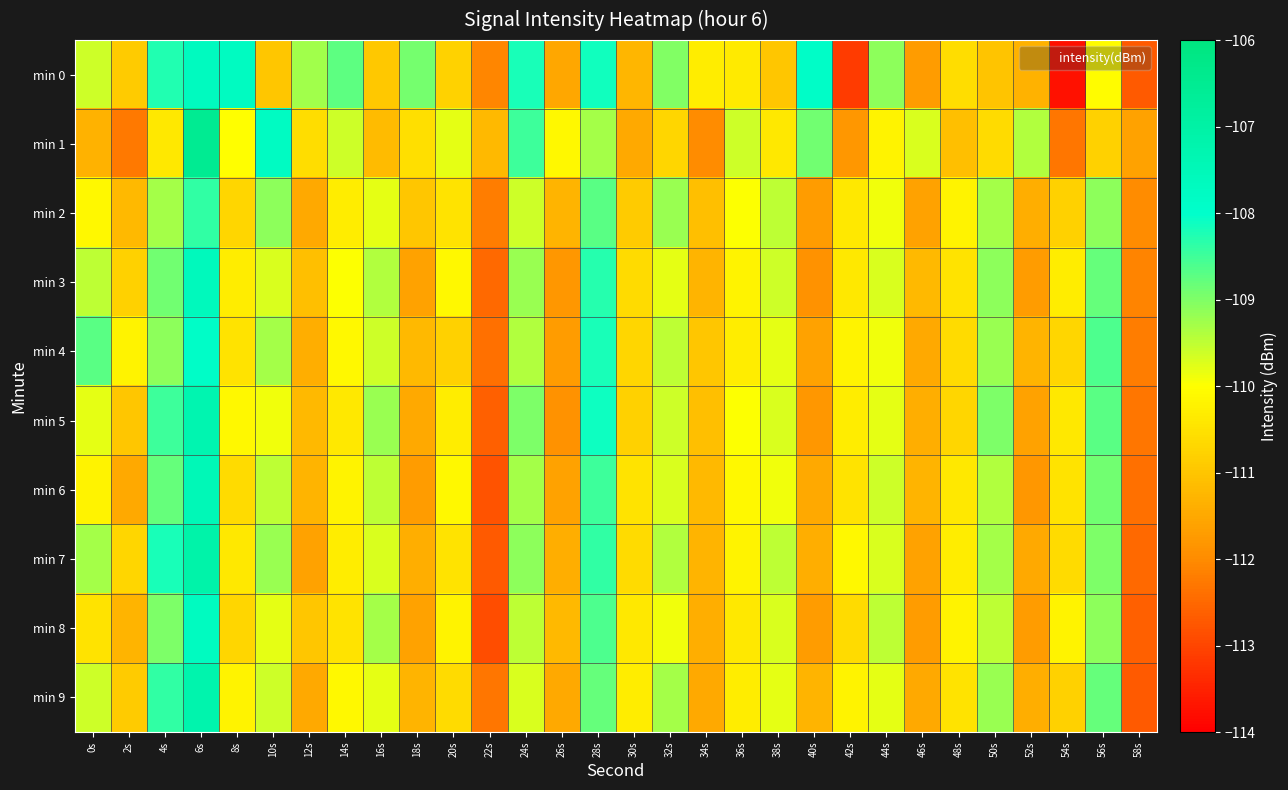

Reading left to right, transcribe all the data shown in this chart.

min 0: 0s=-109.6	2s=-110.9	4s=-108.3	6s=-107.7	8s=-107.7	10s=-111.0	12s=-109.3	14s=-108.7	16s=-111.0	18s=-108.9	20s=-110.8	22s=-112.1	24s=-108.2	26s=-111.5	28s=-108.1	30s=-111.3	32s=-109.0	34s=-110.3	36s=-110.4	38s=-111.0	40s=-107.9	42s=-113.1	44s=-109.1	46s=-111.7	48s=-110.6	50s=-111.0	52s=-111.3	54s=-113.7	56s=-110.0	58s=-112.7
min 1: 0s=-111.3	2s=-112.3	4s=-110.4	6s=-106.5	8s=-110.0	10s=-107.8	12s=-110.6	14s=-109.6	16s=-111.2	18s=-110.6	20s=-109.8	22s=-111.2	24s=-108.5	26s=-110.1	28s=-109.3	30s=-111.5	32s=-110.7	34s=-112.0	36s=-109.6	38s=-110.4	40s=-108.9	42s=-111.8	44s=-110.2	46s=-109.7	48s=-111.1	50s=-110.6	52s=-109.4	54s=-112.3	56s=-110.8	58s=-111.6
min 2: 0s=-110.1	2s=-111.2	4s=-109.3	6s=-108.4	8s=-110.7	10s=-109.1	12s=-111.5	14s=-110.3	16s=-109.8	18s=-111.0	20s=-110.5	22s=-112.2	24s=-109.6	26s=-111.3	28s=-108.7	30s=-110.9	32s=-109.2	34s=-111.1	36s=-110.0	38s=-109.5	40s=-111.7	42s=-110.4	44s=-109.9	46s=-111.6	48s=-110.2	50s=-109.3	52s=-111.4	54s=-110.8	56s=-109.1	58s=-112.0
min 3: 0s=-109.5	2s=-110.8	4s=-108.9	6s=-107.6	8s=-110.3	10s=-109.7	12s=-111.1	14s=-110.0	16s=-109.4	18s=-111.6	20s=-110.1	22s=-112.5	24s=-109.2	26s=-111.8	28s=-108.3	30s=-110.6	32s=-109.8	34s=-111.3	36s=-110.2	38s=-109.6	40s=-111.9	42s=-110.4	44s=-109.7	46s=-111.2	48s=-110.5	50s=-109.1	52s=-111.7	54s=-110.3	56s=-108.8	58s=-112.1
min 4: 0s=-108.7	2s=-110.2	4s=-109.1	6s=-107.9	8s=-110.5	10s=-109.3	12s=-111.4	14s=-110.1	16s=-109.6	18s=-111.2	20s=-110.8	22s=-112.4	24s=-109.4	26s=-111.7	28s=-108.2	30s=-110.7	32s=-109.5	34s=-111.0	36s=-110.3	38s=-109.8	40s=-111.6	42s=-110.2	44s=-109.9	46s=-111.5	48s=-110.6	50s=-109.2	52s=-111.3	54s=-110.7	56s=-108.6	58s=-112.2
min 5: 0s=-109.8	2s=-111.0	4s=-108.5	6s=-107.3	8s=-110.1	10s=-109.9	12s=-111.2	14s=-110.4	16s=-109.2	18s=-111.5	20s=-110.3	22s=-112.6	24s=-109.0	26s=-111.9	28s=-108.1	30s=-110.8	32s=-109.6	34s=-111.1	36s=-110.0	38s=-109.7	40s=-111.8	42s=-110.3	44s=-109.8	46s=-111.4	48s=-110.7	50s=-109.0	52s=-111.6	54s=-110.4	56s=-108.7	58s=-112.3
min 6: 0s=-110.2	2s=-111.5	4s=-108.8	6s=-107.5	8s=-110.6	10s=-109.5	12s=-111.3	14s=-110.2	16s=-109.5	18s=-111.7	20s=-110.1	22s=-112.8	24s=-109.3	26s=-111.6	28s=-108.5	30s=-110.5	32s=-109.7	34s=-111.2	36s=-110.1	38s=-109.9	40s=-111.5	42s=-110.5	44s=-109.6	46s=-111.3	48s=-110.4	50s=-109.4	52s=-111.8	54s=-110.5	56s=-108.9	58s=-112.4
min 7: 0s=-109.3	2s=-110.7	4s=-108.2	6s=-107.1	8s=-110.4	10s=-109.2	12s=-111.6	14s=-110.3	16s=-109.7	18s=-111.4	20s=-110.5	22s=-112.7	24s=-109.1	26s=-111.4	28s=-108.4	30s=-110.6	32s=-109.4	34s=-111.3	36s=-110.2	38s=-109.5	40s=-111.4	42s=-110.1	44s=-109.7	46s=-111.6	48s=-110.3	50s=-109.3	52s=-111.5	54s=-110.6	56s=-109.0	58s=-112.5
min 8: 0s=-110.5	2s=-111.3	4s=-109.0	6s=-107.7	8s=-110.7	10s=-109.8	12s=-111.0	14s=-110.5	16s=-109.3	18s=-111.6	20s=-110.2	22s=-112.9	24s=-109.5	26s=-111.2	28s=-108.6	30s=-110.4	32s=-109.9	34s=-111.4	36s=-110.4	38s=-109.7	40s=-111.7	42s=-110.6	44s=-109.5	46s=-111.7	48s=-110.2	50s=-109.5	52s=-111.7	54s=-110.2	56s=-109.1	58s=-112.6
min 9: 0s=-109.6	2s=-110.9	4s=-108.4	6s=-107.2	8s=-110.2	10s=-109.6	12s=-111.5	14s=-110.1	16s=-109.8	18s=-111.3	20s=-110.6	22s=-112.3	24s=-109.7	26s=-111.5	28s=-108.8	30s=-110.3	32s=-109.3	34s=-111.5	36s=-110.3	38s=-109.8	40s=-111.3	42s=-110.2	44s=-109.8	46s=-111.5	48s=-110.5	50s=-109.2	52s=-111.4	54s=-110.8	56s=-108.8	58s=-112.7